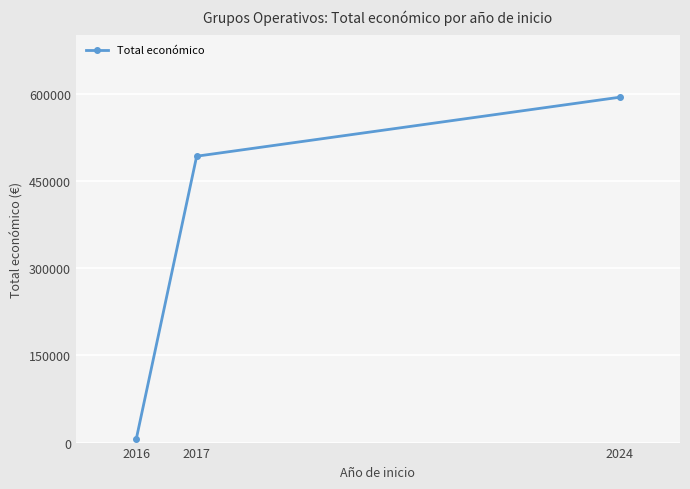

What is the difference between the second highest and minimum values?

486343